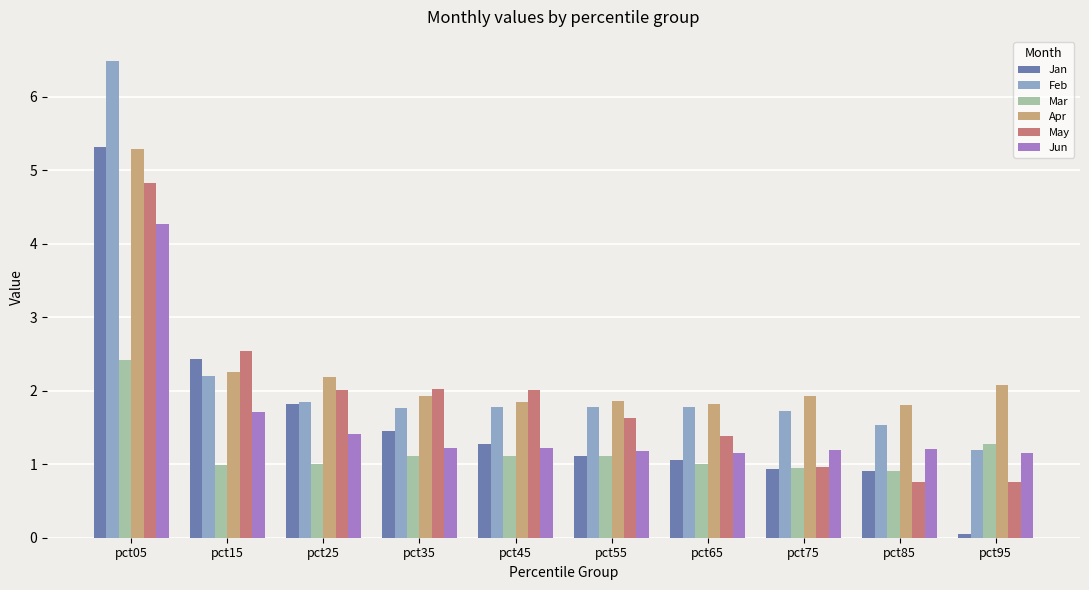

At which label does Jun reach its peak?

pct05